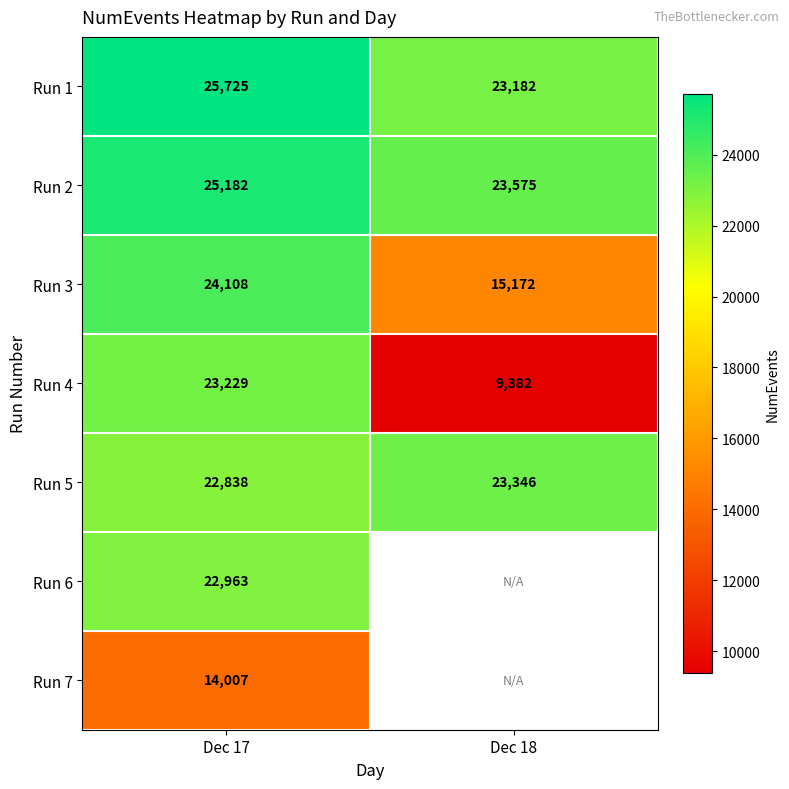

What is the difference between the maximum and minimum values in the Run 4 series?

13847